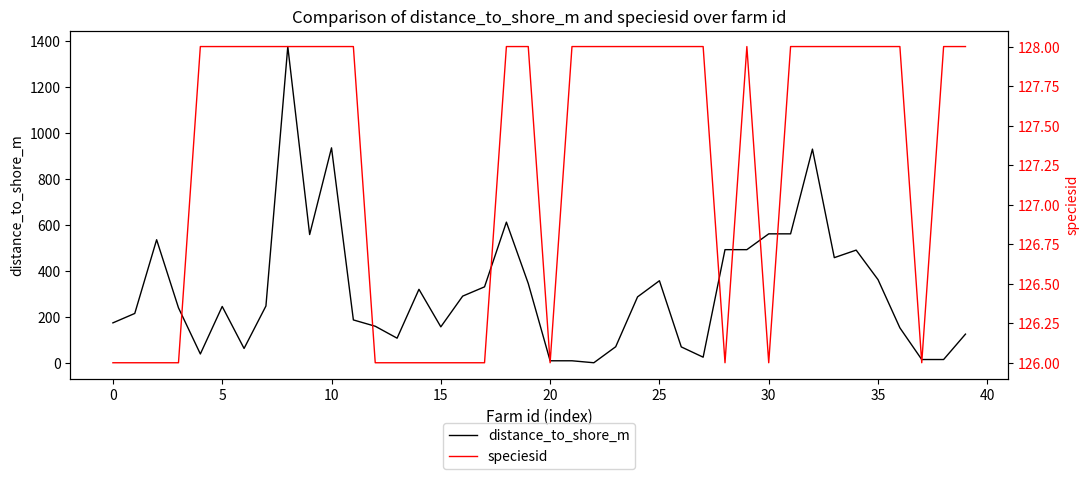

What value does the speciesid series have at 25?

128.0